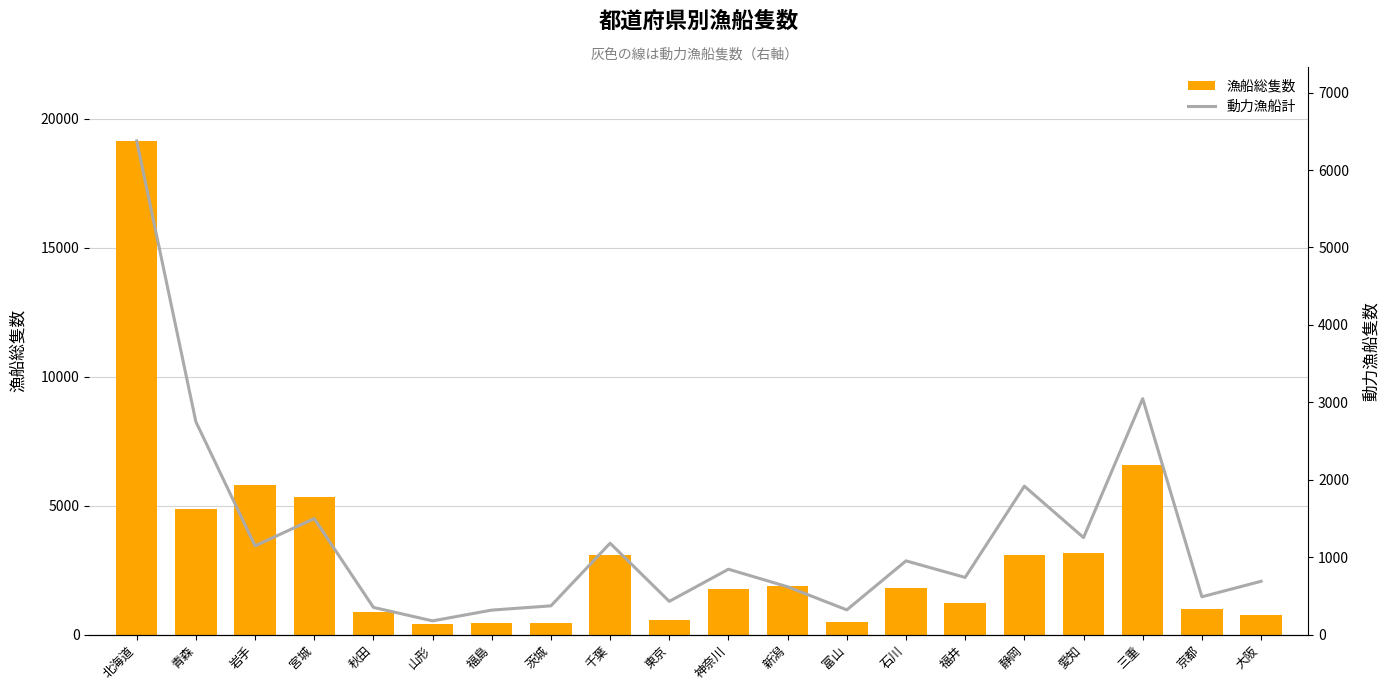

How many values in the 動力漁船計 series are below 844?

10